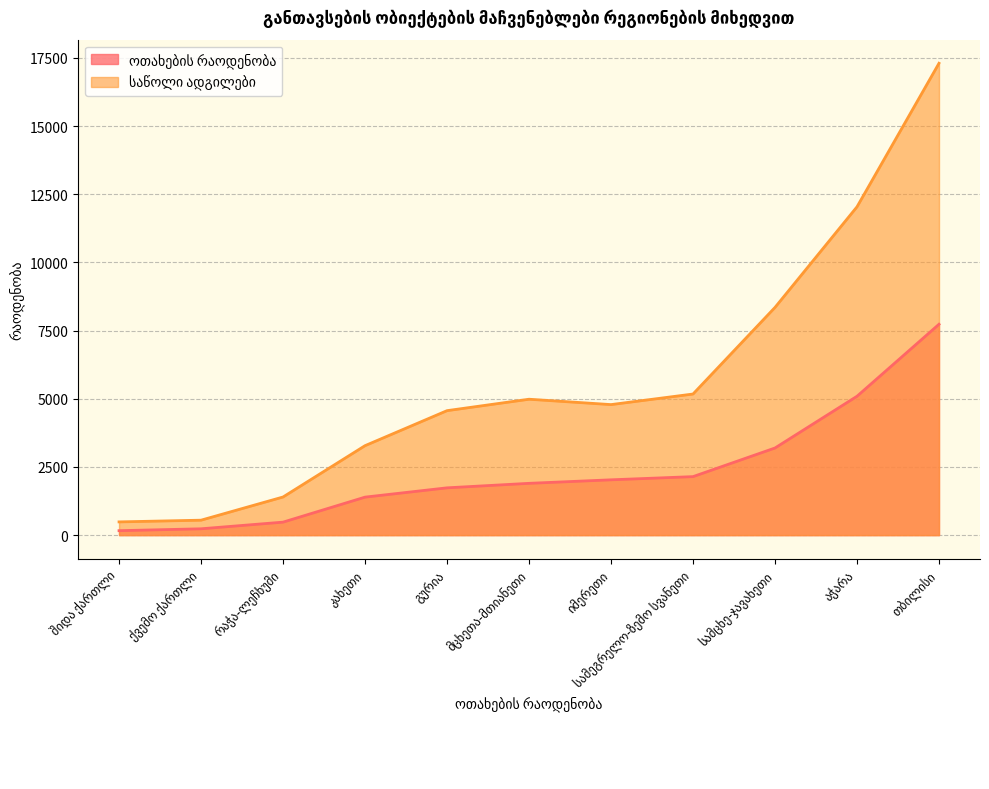

Count the number of categories in the chart.

11